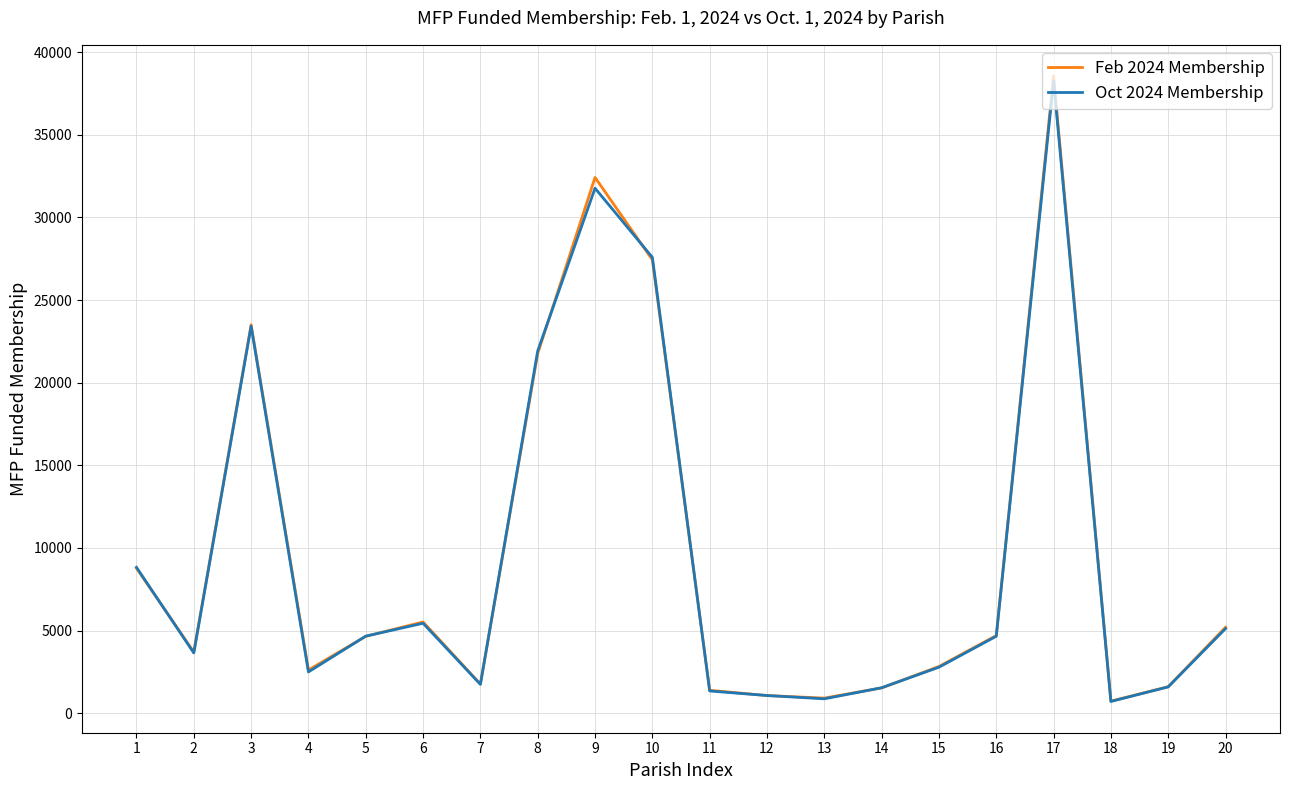

What is the maximum value shown in the chart?

38555